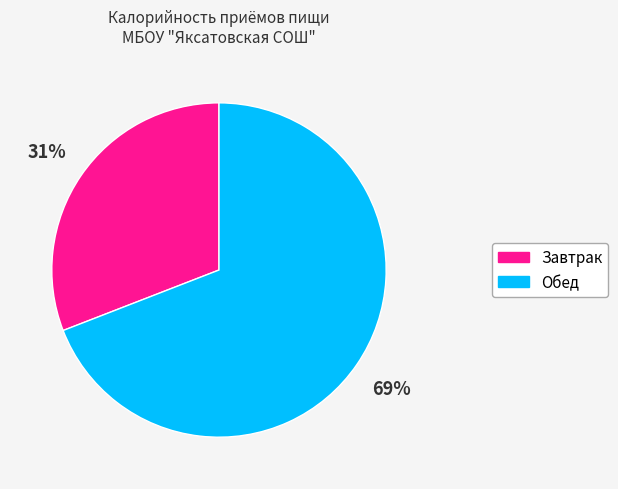

How many slices are in this pie chart?

2